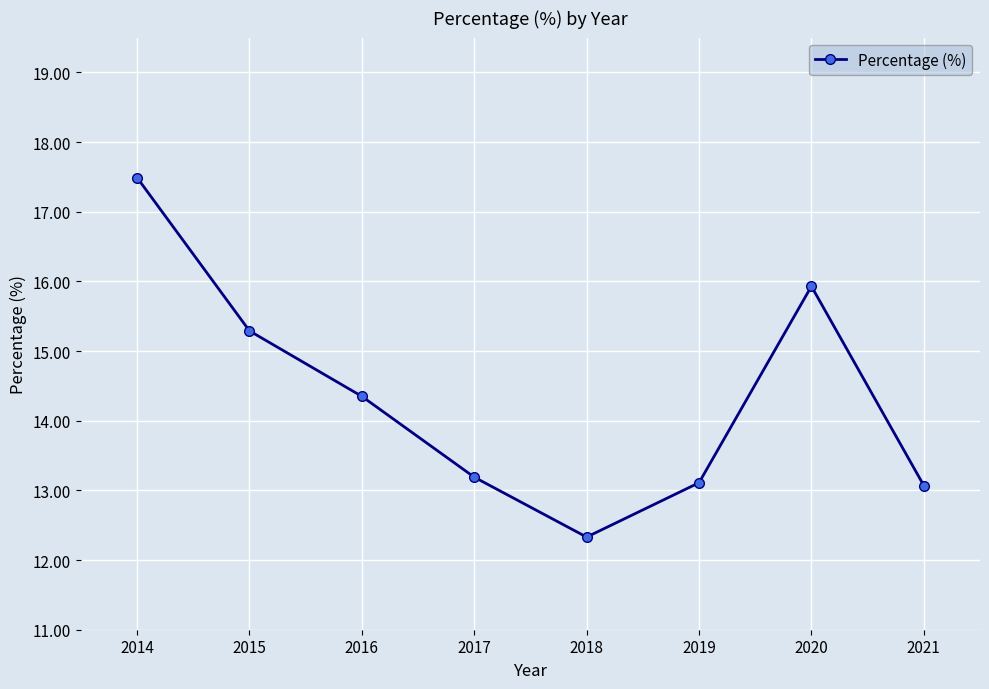

What is the minimum value shown in the chart?

12.3